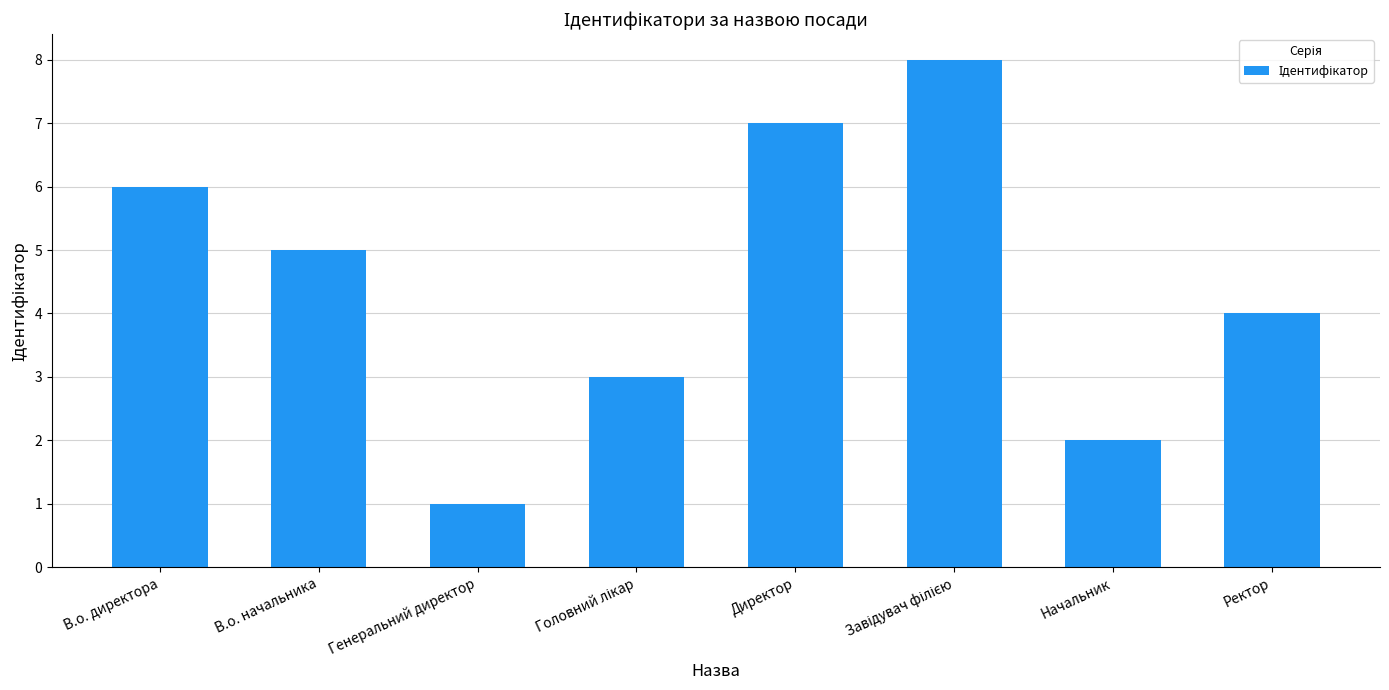

The value at Директор is 4. True or false?

False